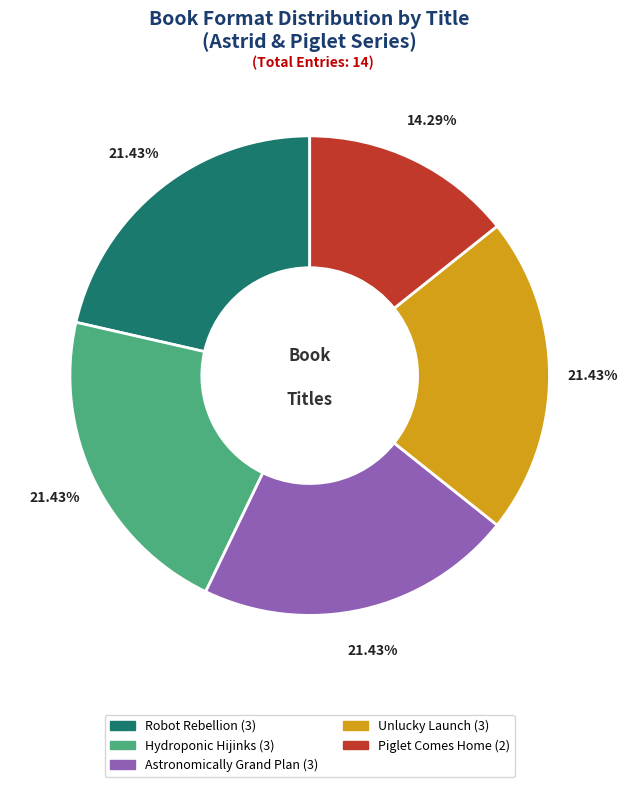

What percentage is the Hydroponic Hijinks slice, to the nearest percent?

21%